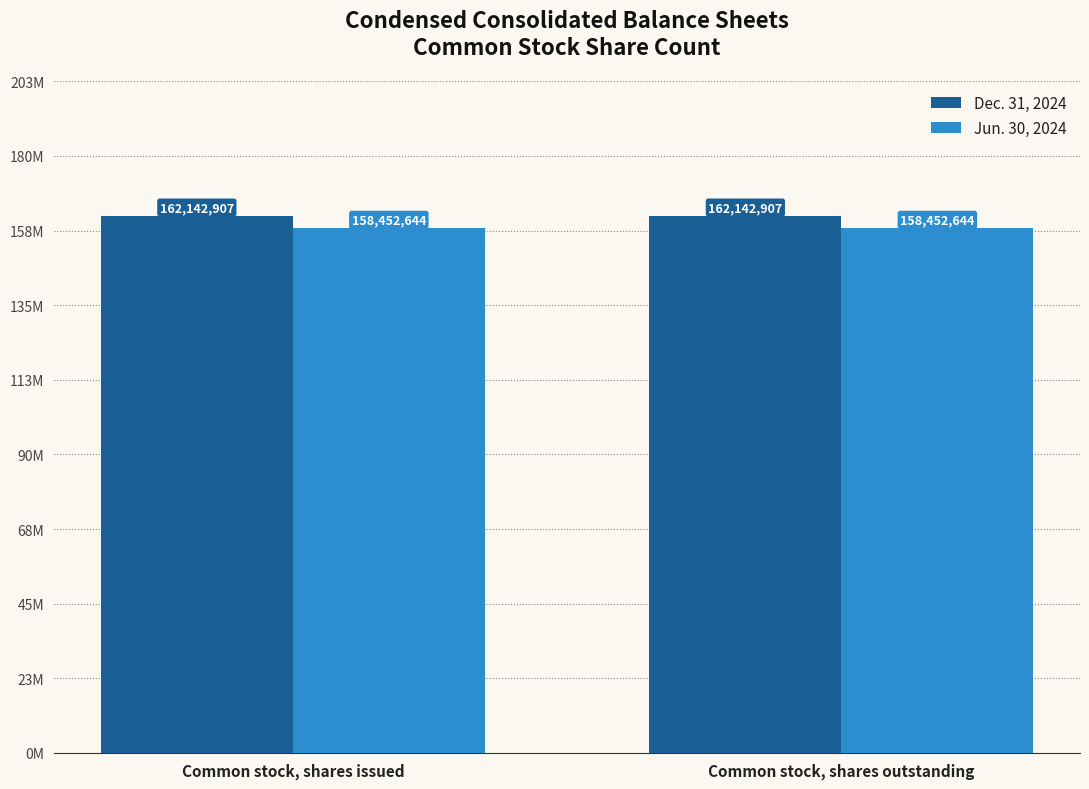

Is it true that Jun. 30, 2024 equals 158452644 at Common stock, shares issued?

True